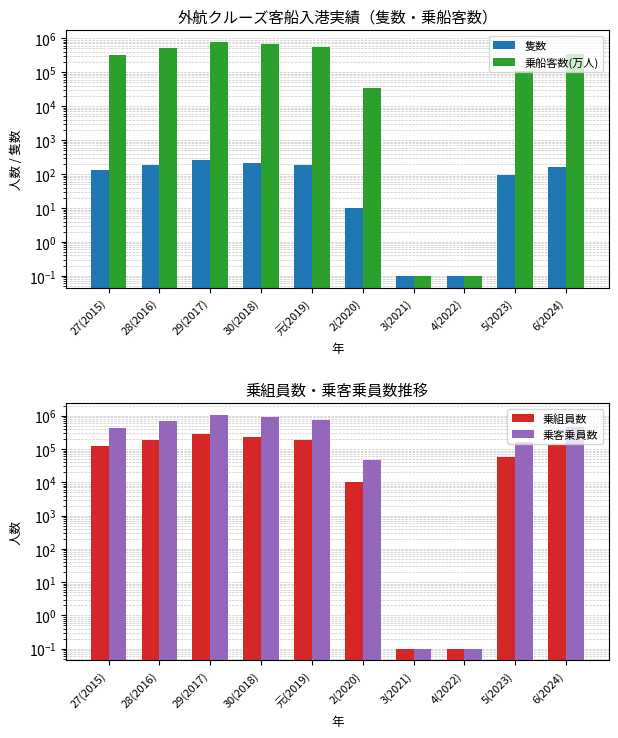

How many data points in 乗客乗員数 are less than 470442?

5